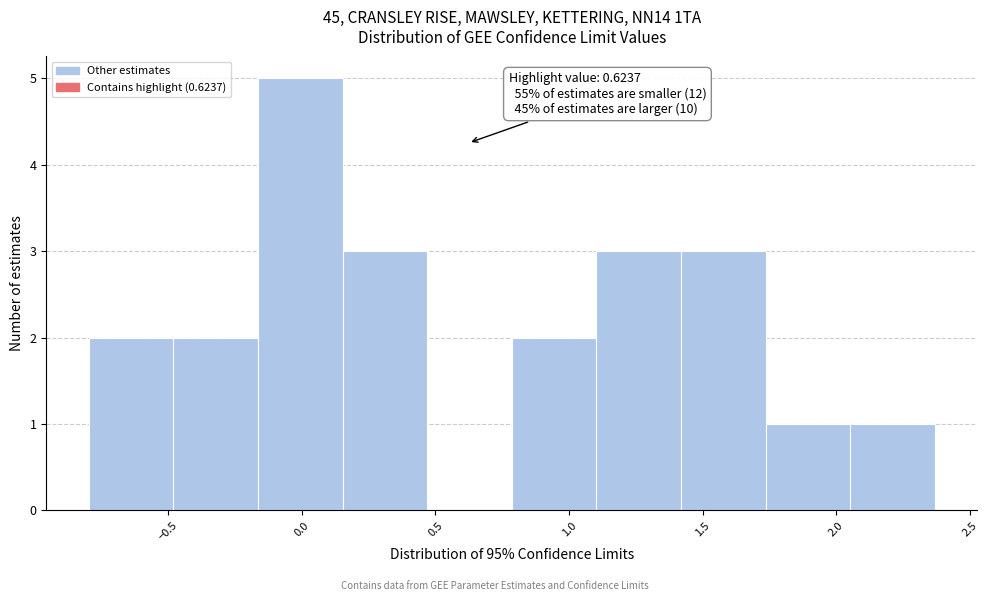

Which range on the x-axis has the tallest bar?

-0.15 to 0.15